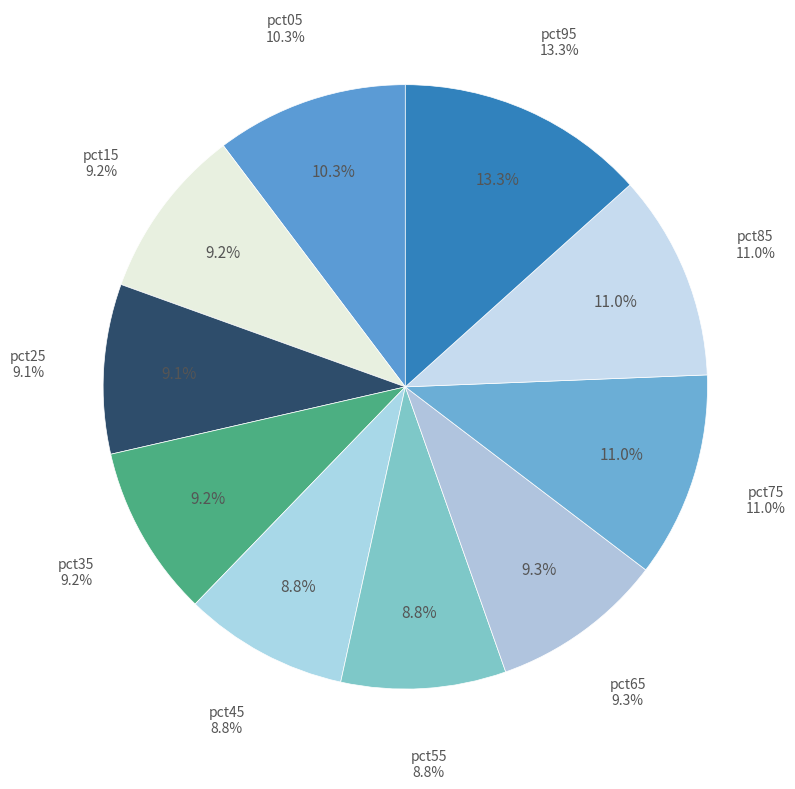

What percentage do pct25 and pct65 together represent?

18.3%